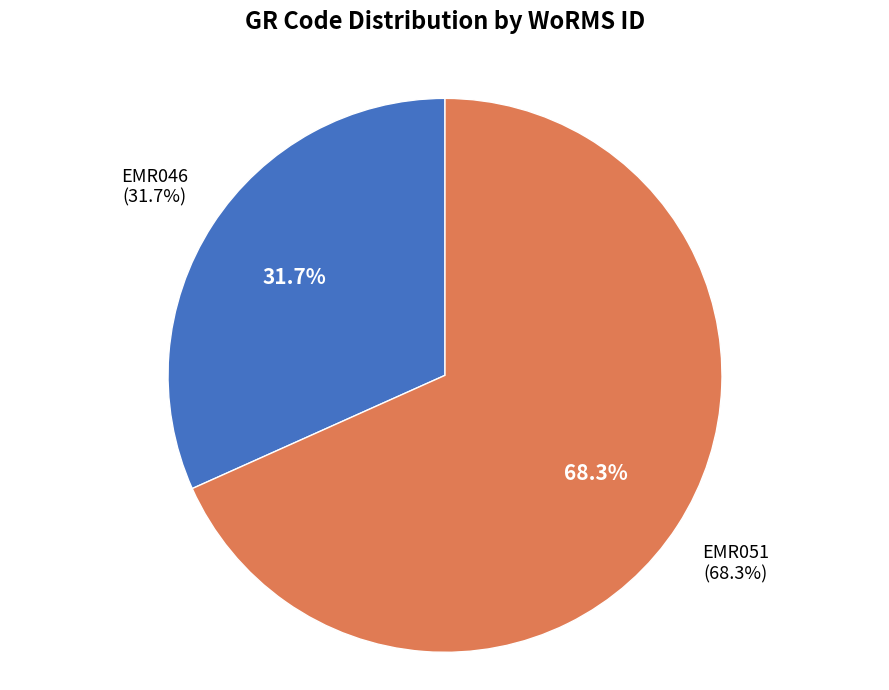

Is the sum of EMR051 and EMR046 greater than half?

Yes